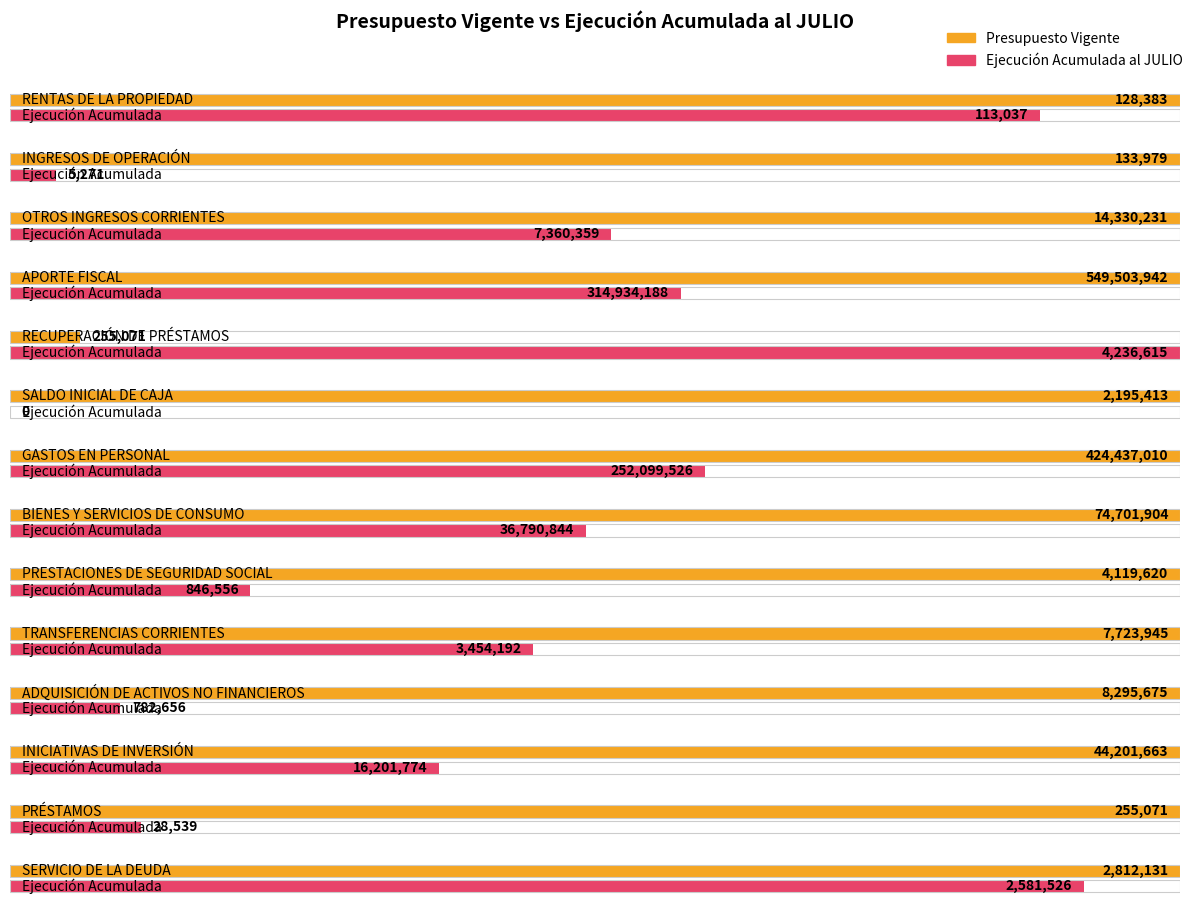

How many categories are shown in the chart?

14